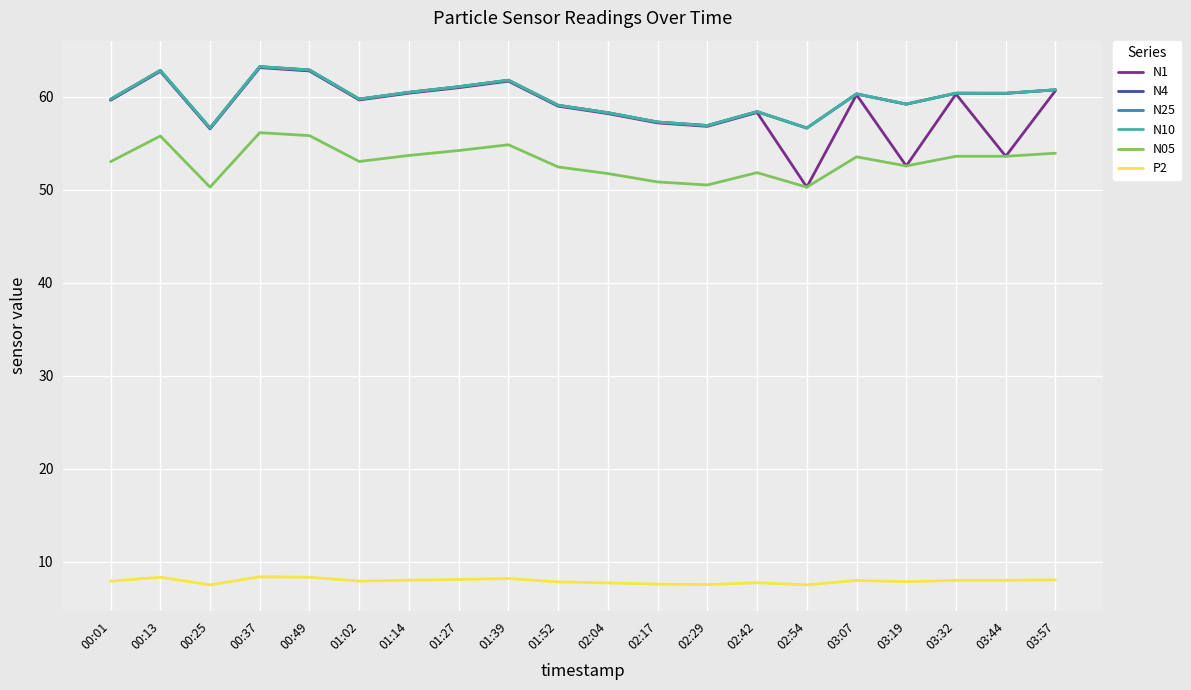

What is the total value across all series at 02:17?

287.6